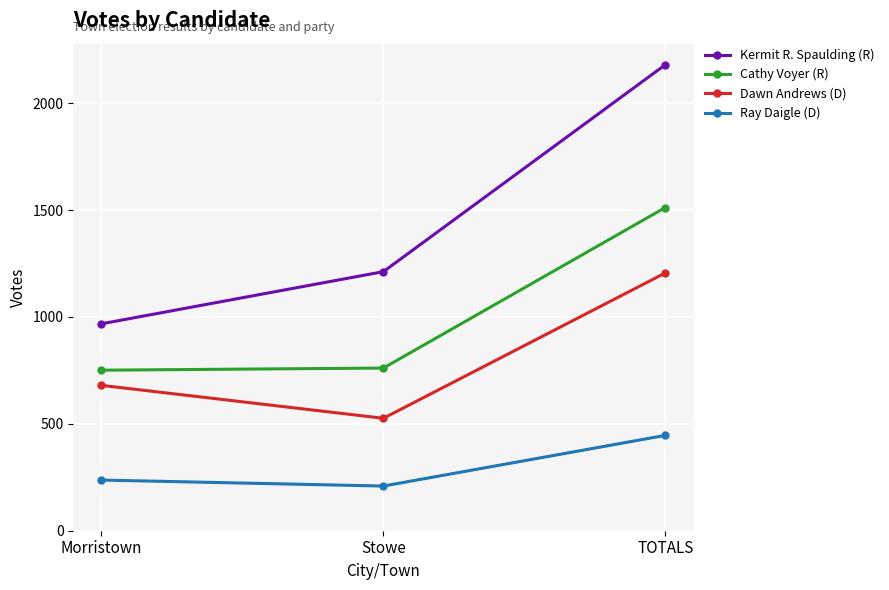

Does the chart have visible grid lines?

Yes